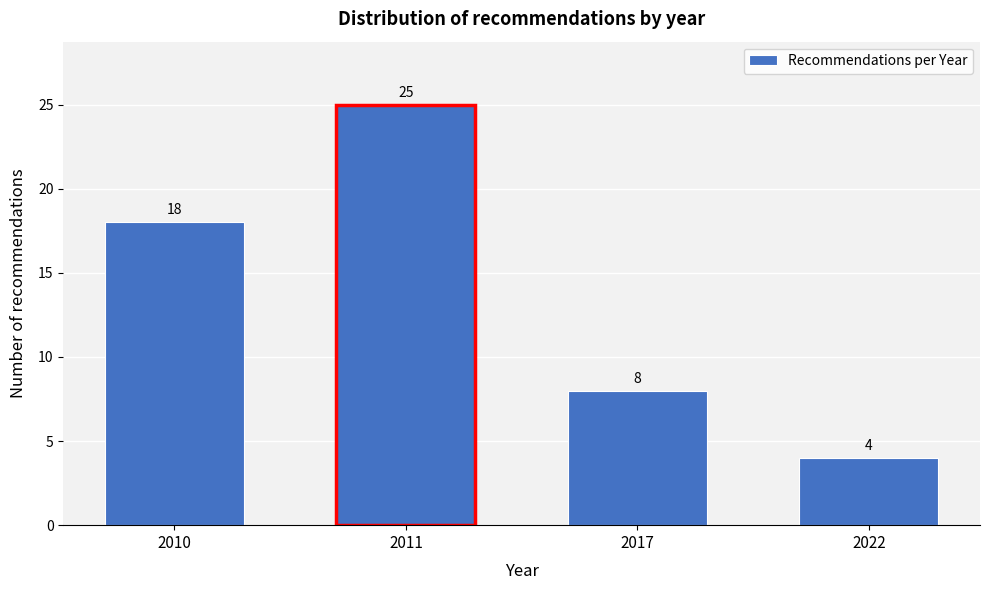

Reading right to left, transcribe all the data shown in this chart.

4	8	25	18